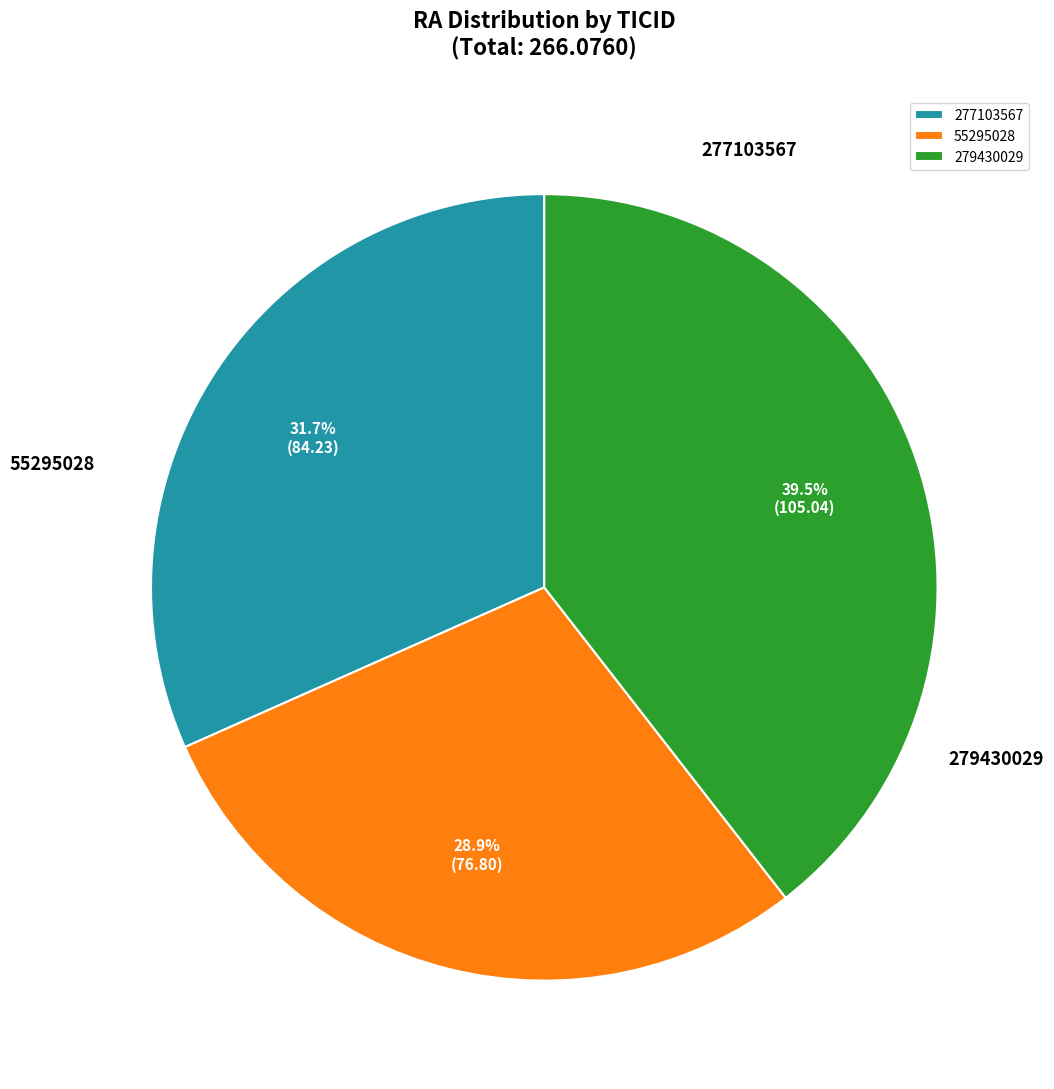

Does any single category account for the majority?

No